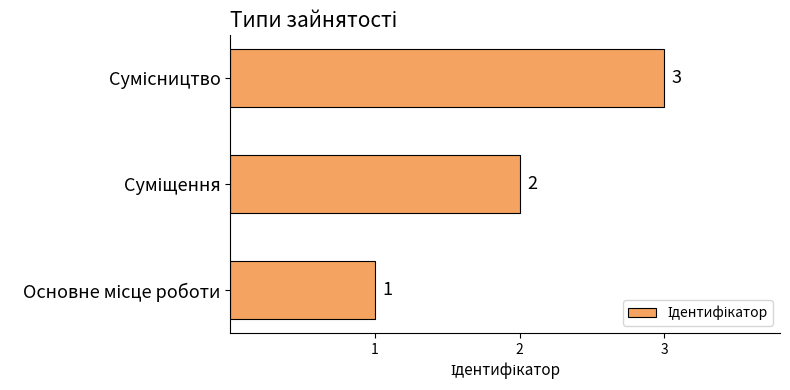

What is the sum of all values?

6